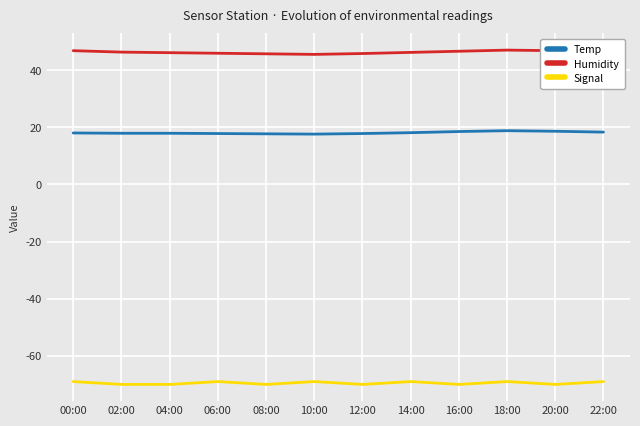

List the series in order of their peak value, highest first.

Humidity, Temp, Signal